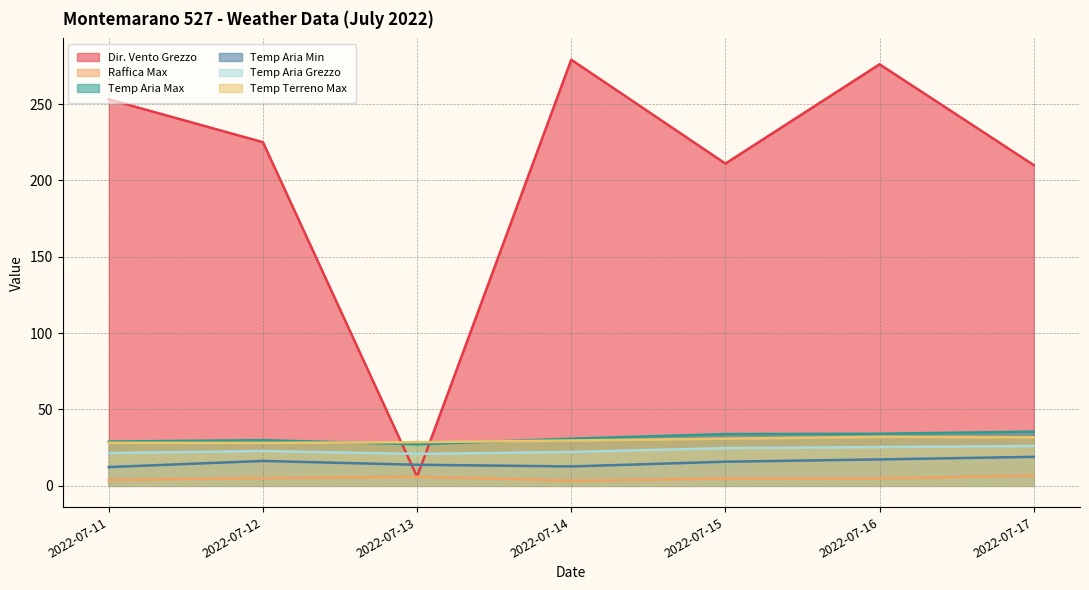

What is the sum of the Dir. Vento Grezzo values at 2022-07-15 and 2022-07-14?

490.0